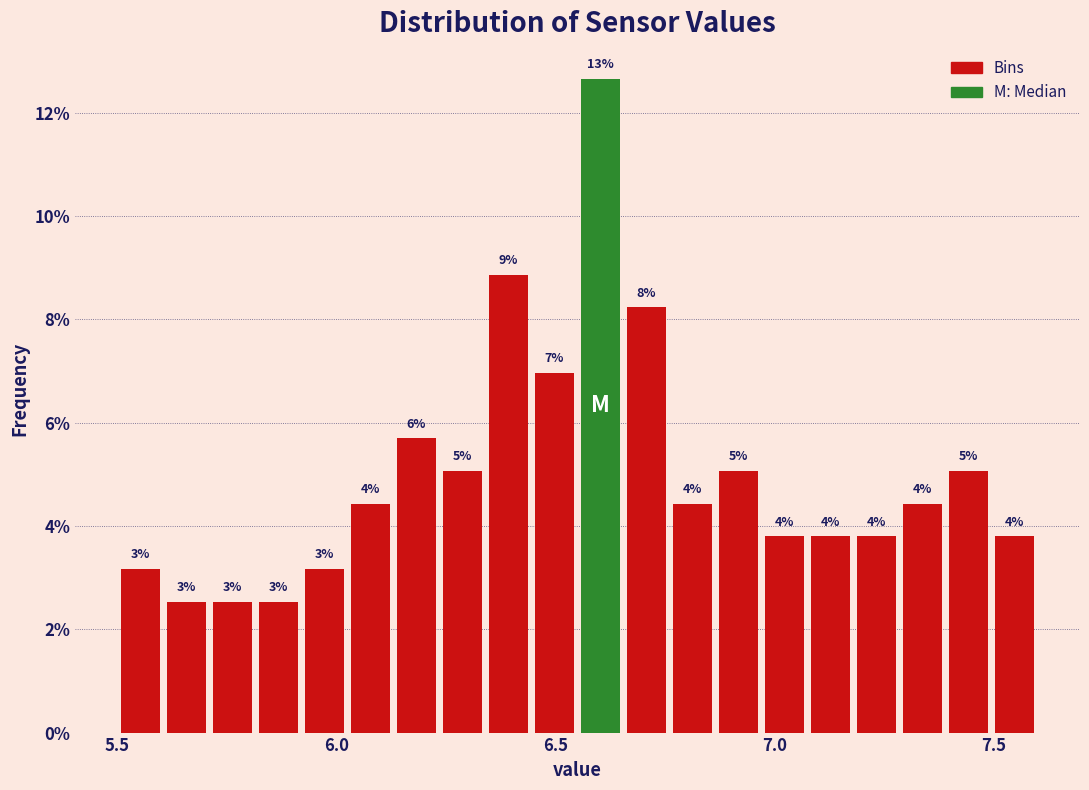

Read against the x-axis, roughly where is the centre of the tallest bar?

6.60